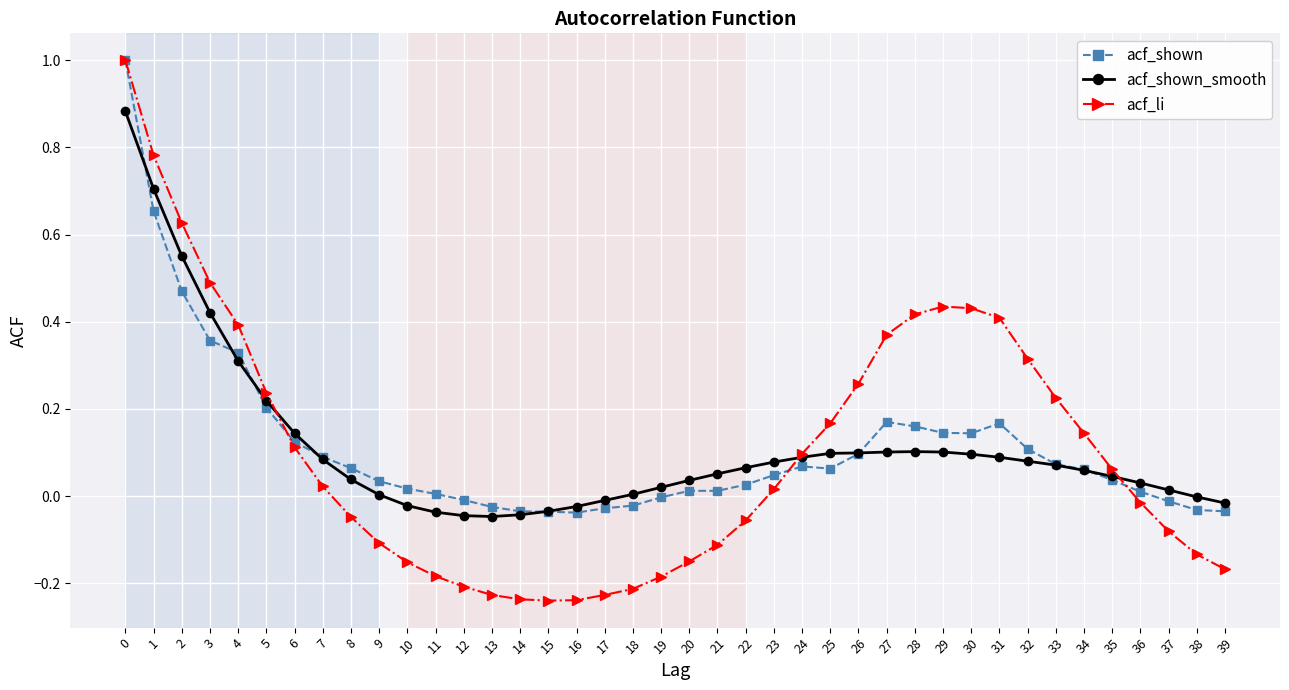

Which series has the largest range (max minus min)?

acf_li